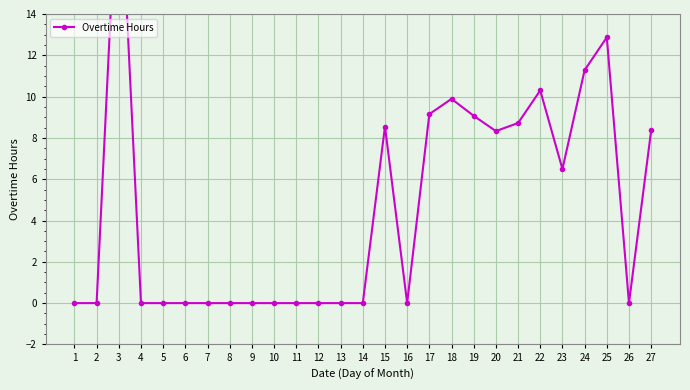

What is the difference between the maximum and minimum values?

22.2